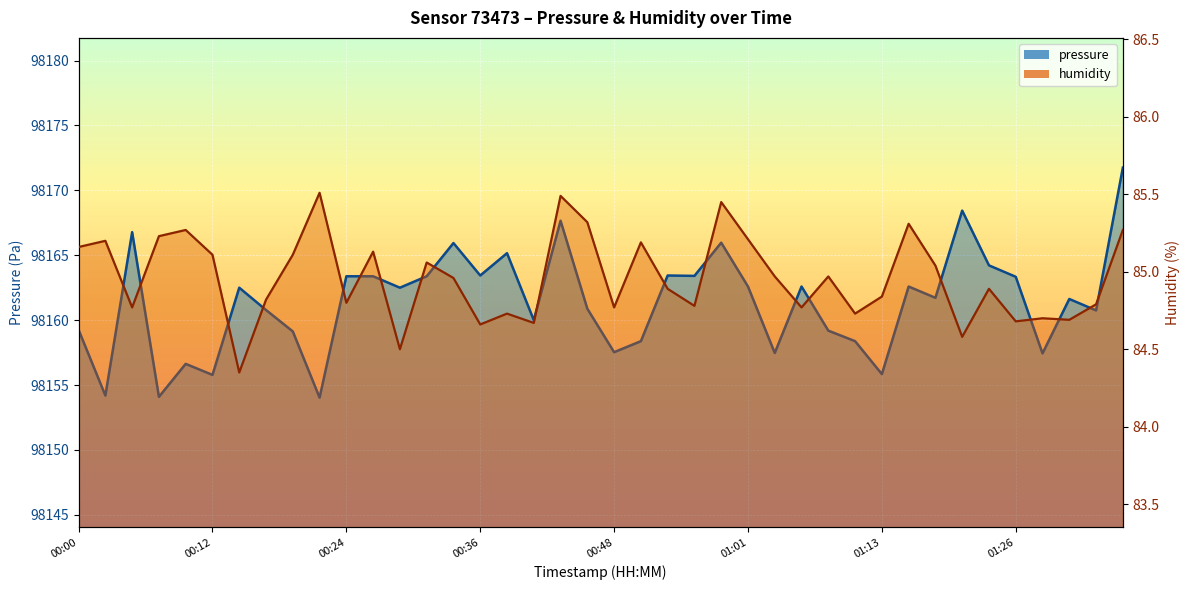

How many lines are shown in the chart?

2